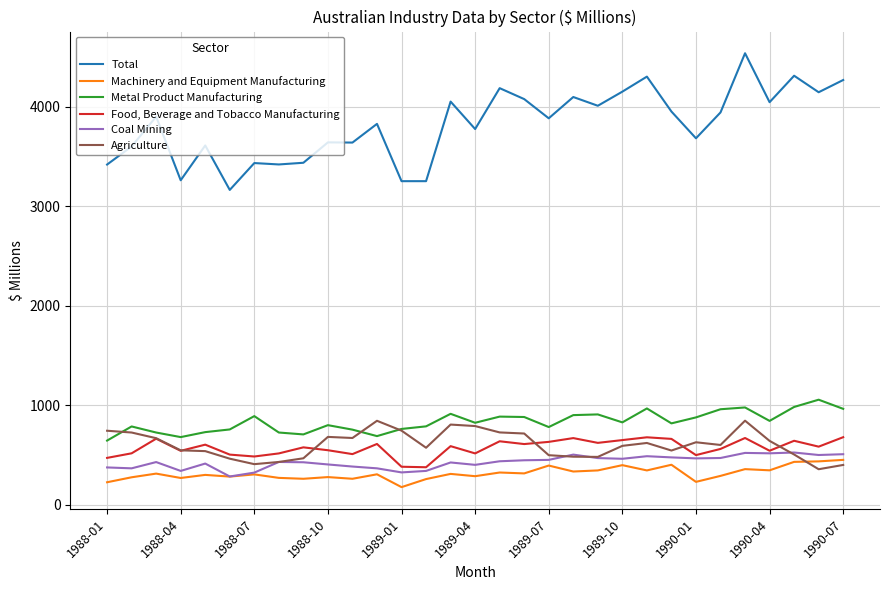

Rank the series by their maximum value, from highest to lowest.

Total, Metal Product Manufacturing, Agriculture, Food, Beverage and Tobacco Manufacturing, Coal Mining, Machinery and Equipment Manufacturing